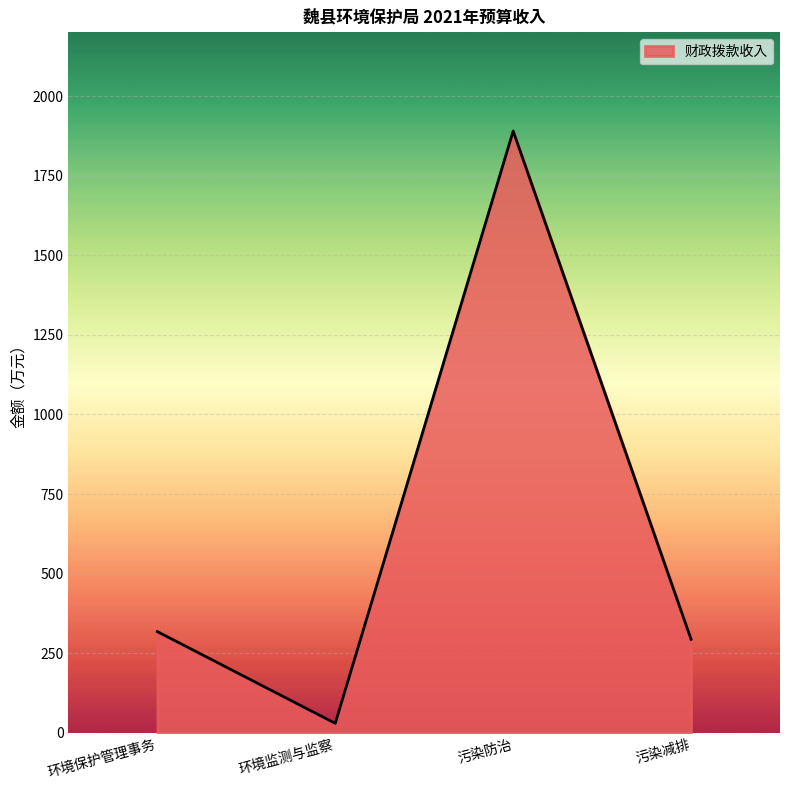

What is the difference between the maximum and minimum values?

1860